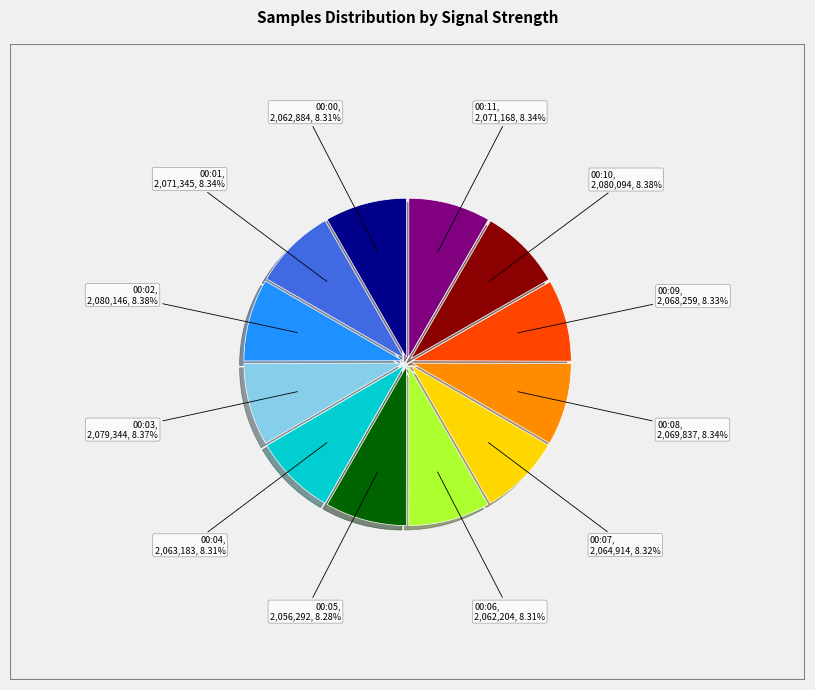

Approximately how many times larger is the value at 00:02 compared to 00:09?

1.0